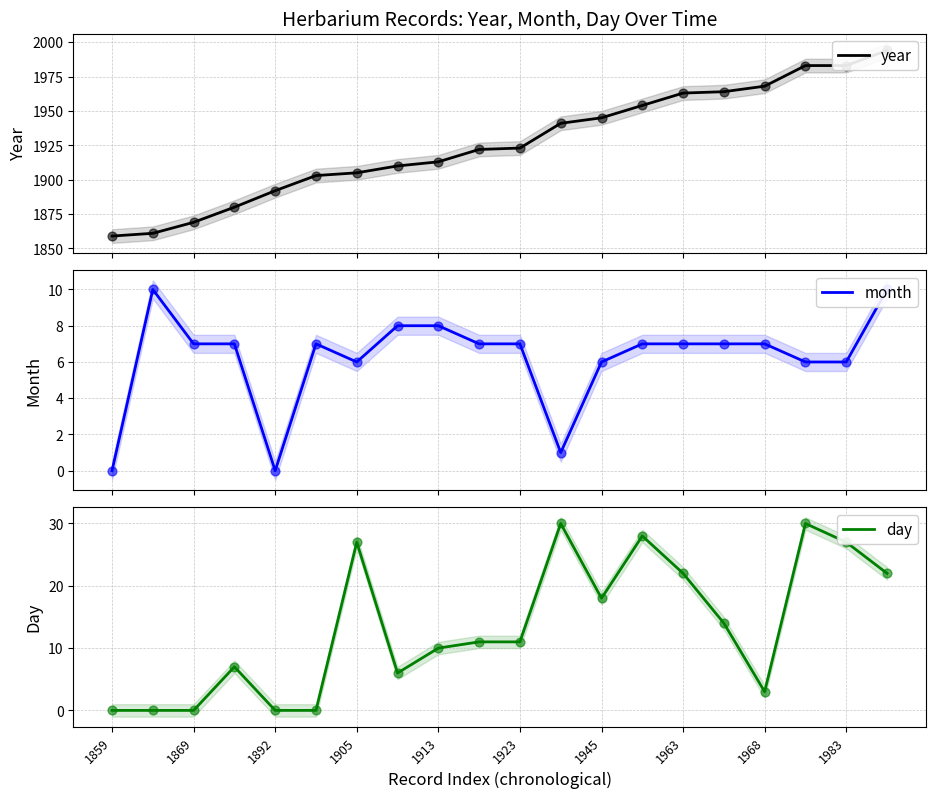

Which series has the largest Y range (max minus min)?

year